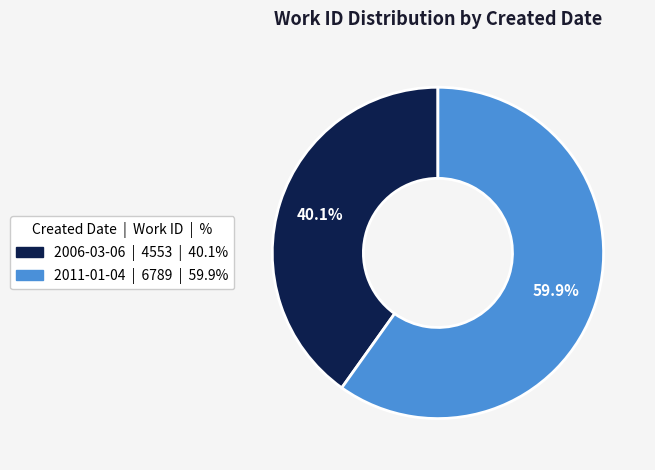

Approximately how many times larger is the value at 2011-01-04 compared to 2006-03-06?

1.5